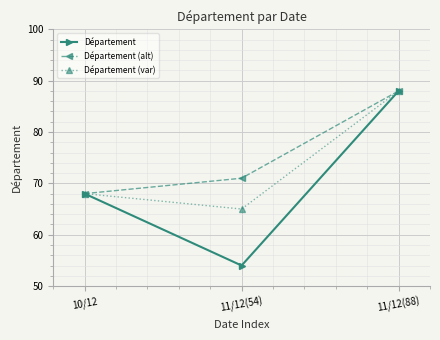

The Département (alt) series shows 92 at 10/12. True or false?

False